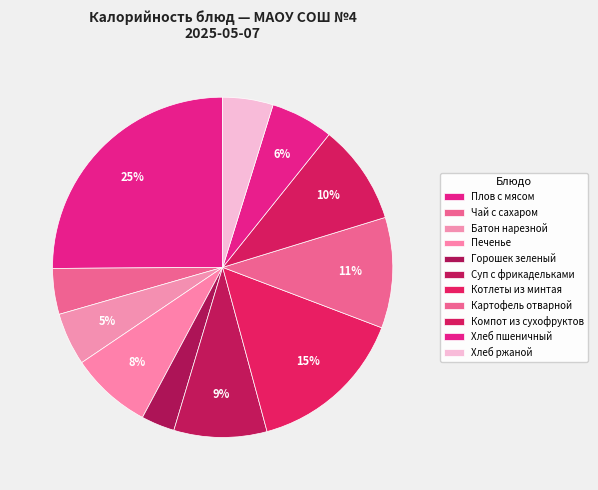

What is the change in value from Плов с мясом to Горошек зеленый?

-302.2